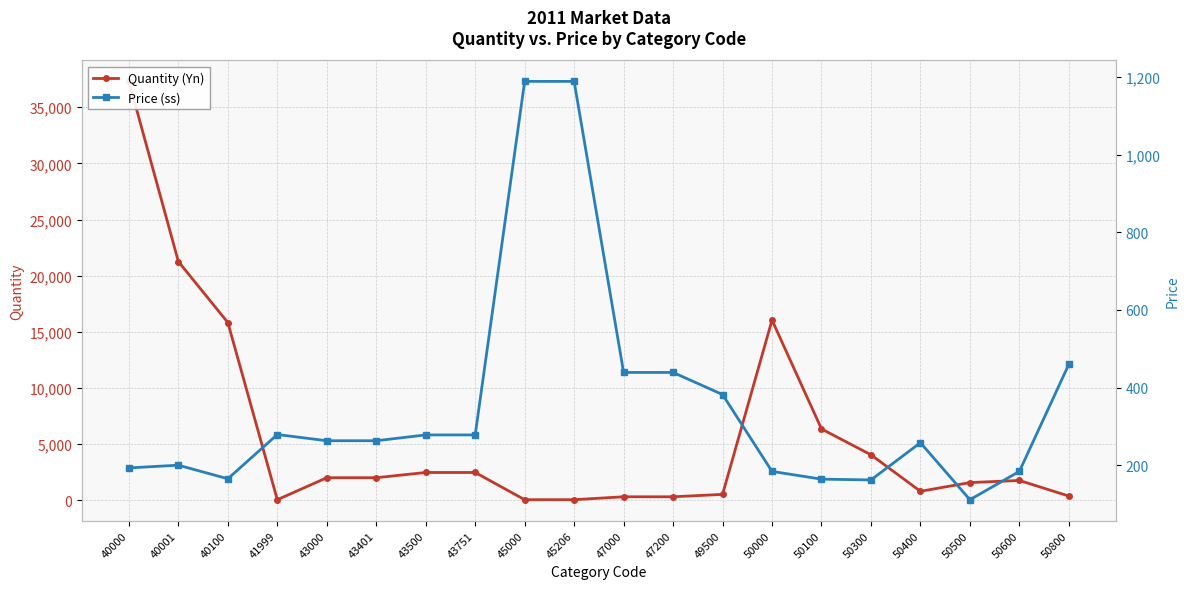

What is the value of the Price (ss) point at the 10th from the left?

1189